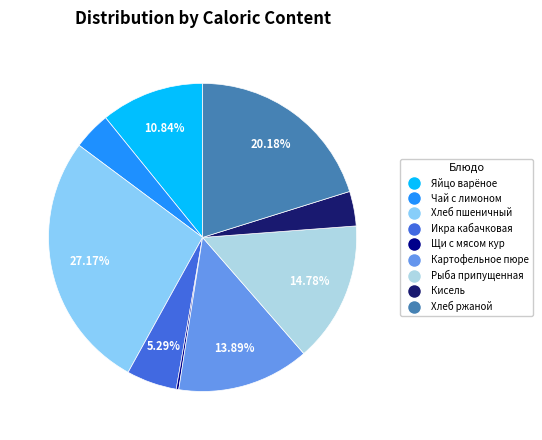

Does any single category account for the majority?

No